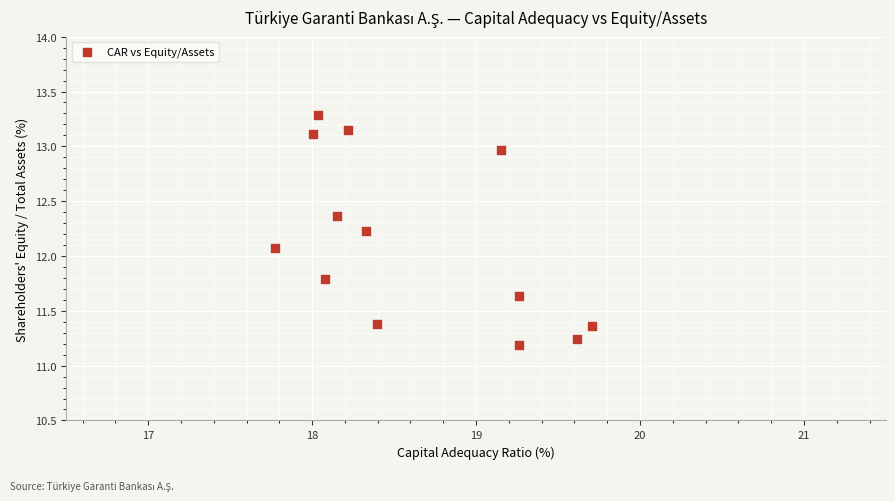

What is the range of X values (max minus min)?

1.9